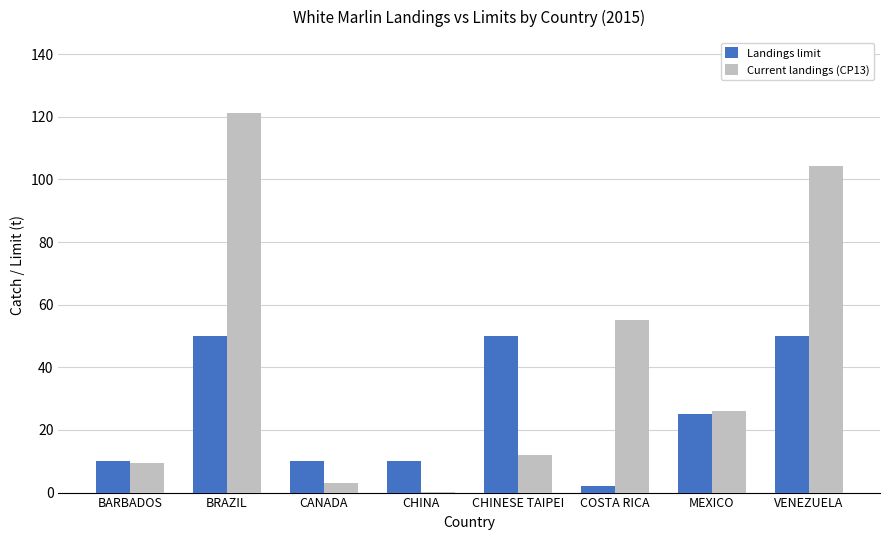

What is the highest value of the Landings limit series?

50.0